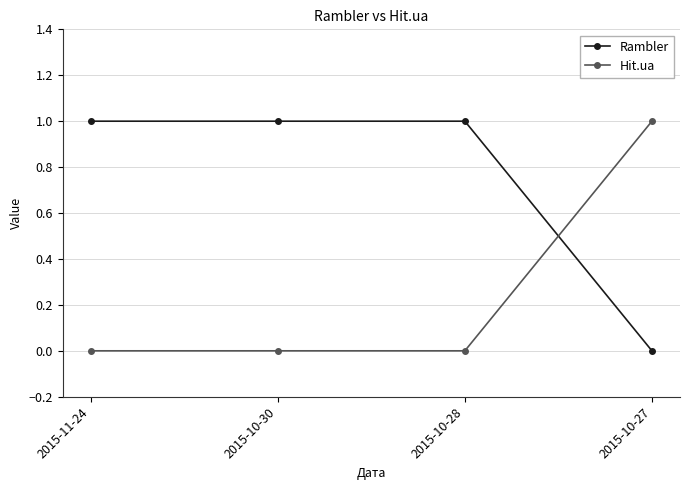

List the series in order of their overall mean, lowest first.

Hit.ua, Rambler